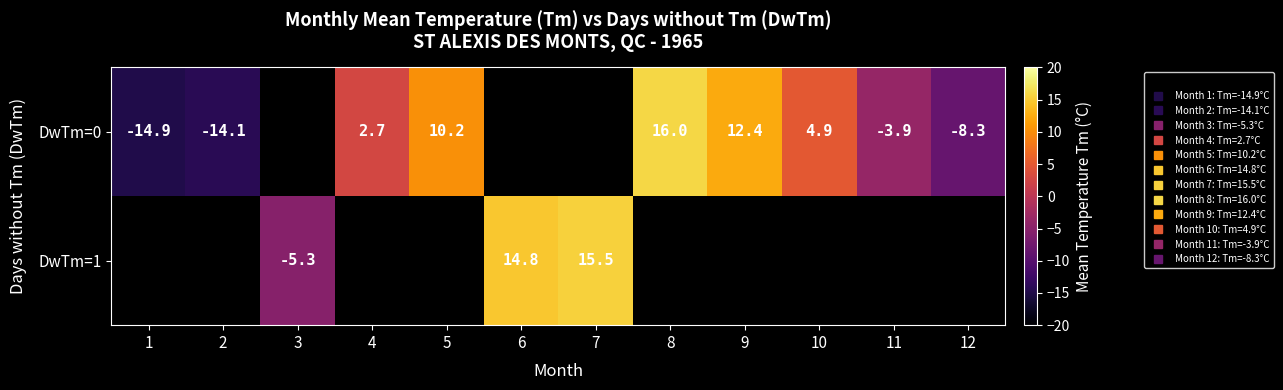

Is the value of DwTm=1 at 8 greater than the value of DwTm=0 at 8?

No